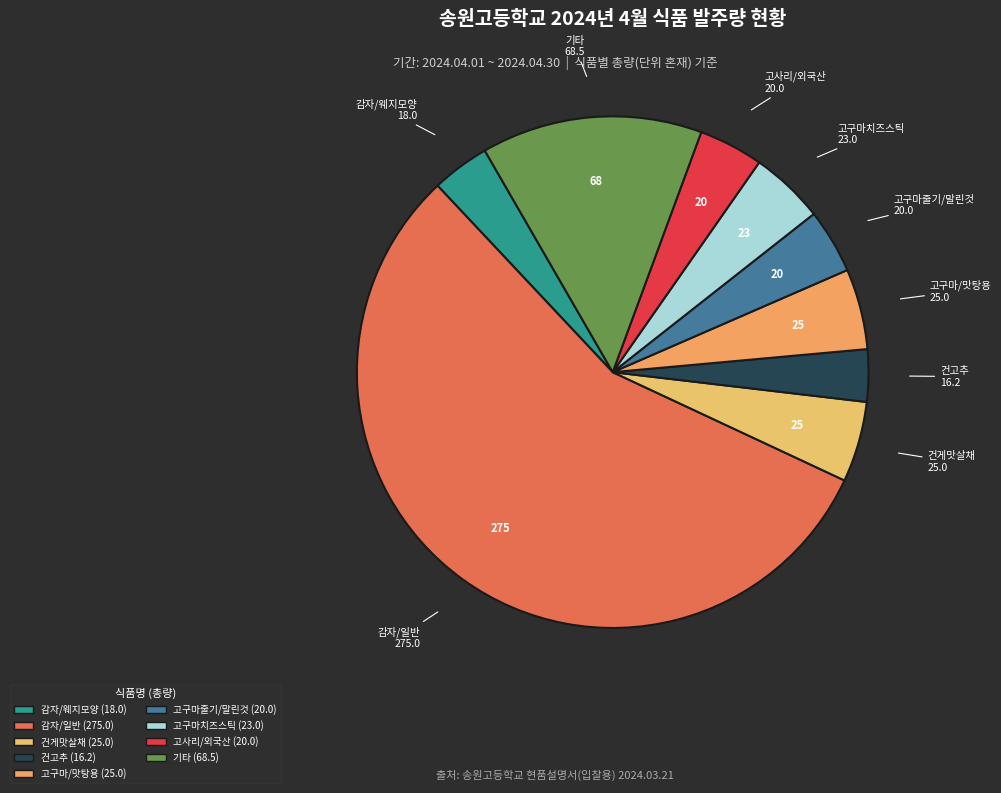

Which has a higher value, 고구마줄기/말린것 or 감자/일반?

감자/일반